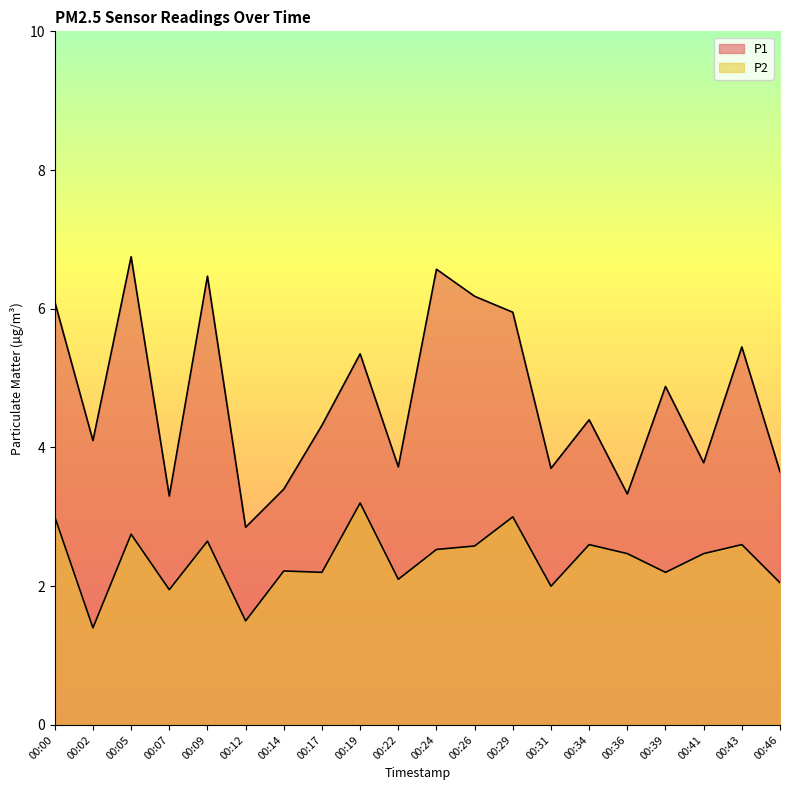

At how many categories does at least one series exceed 5?

8